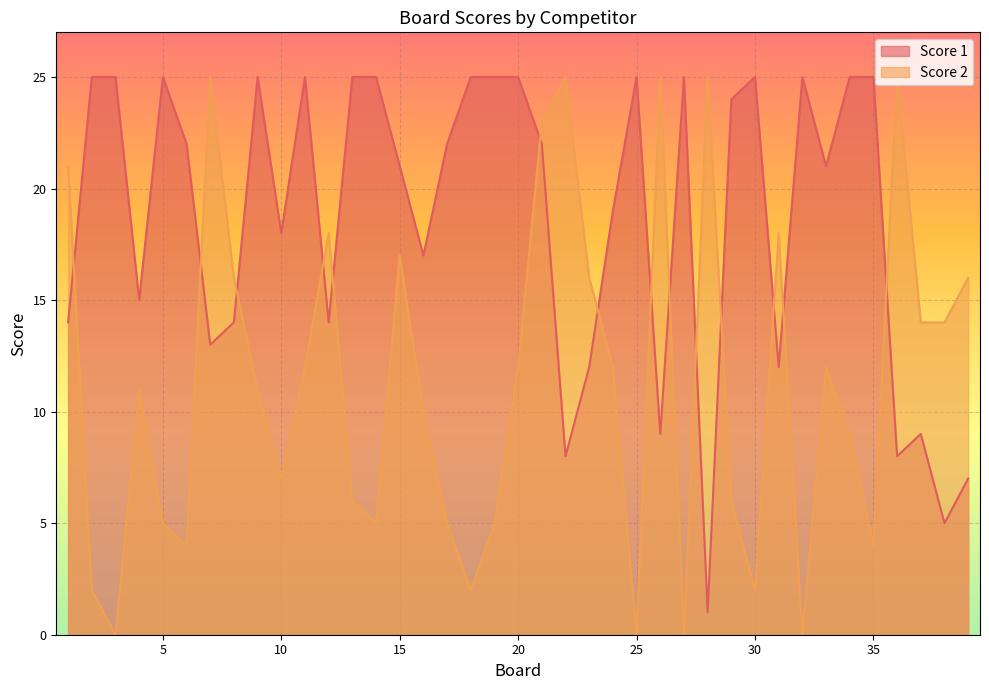

What is the total value across all series at 34?

34